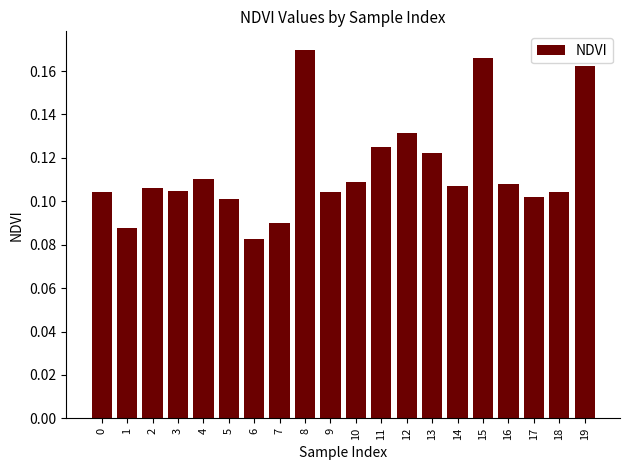

Which has a higher value, 16 or 15?

15